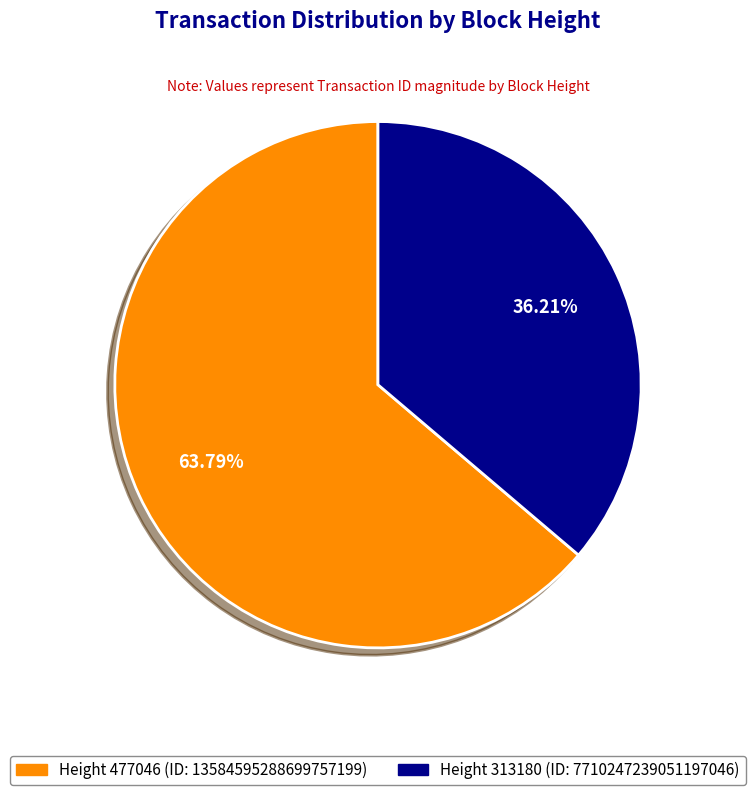

Is there a majority slice in this chart?

Yes